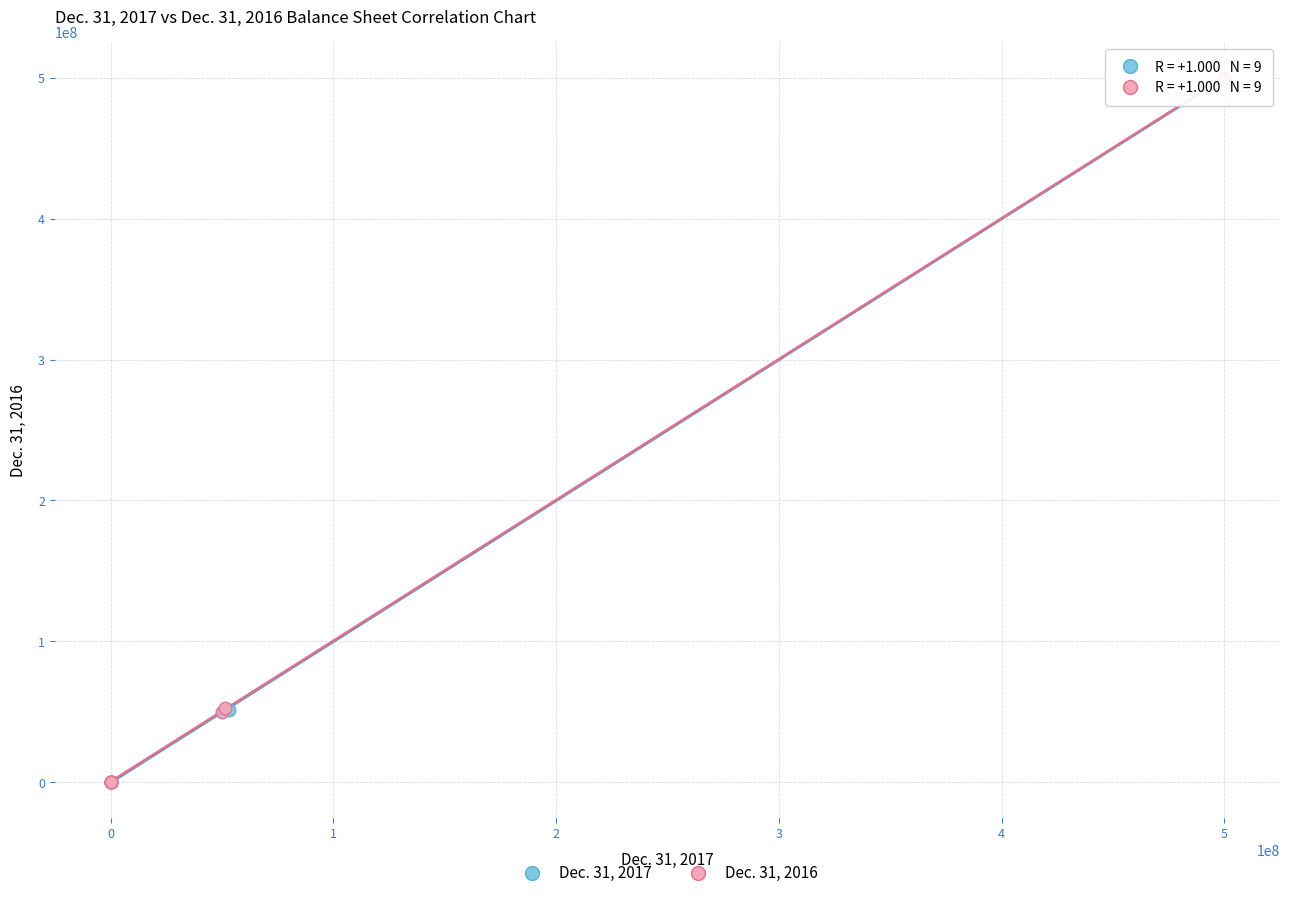

What are all the series names shown in the legend?

Dec. 31, 2017, Dec. 31, 2016